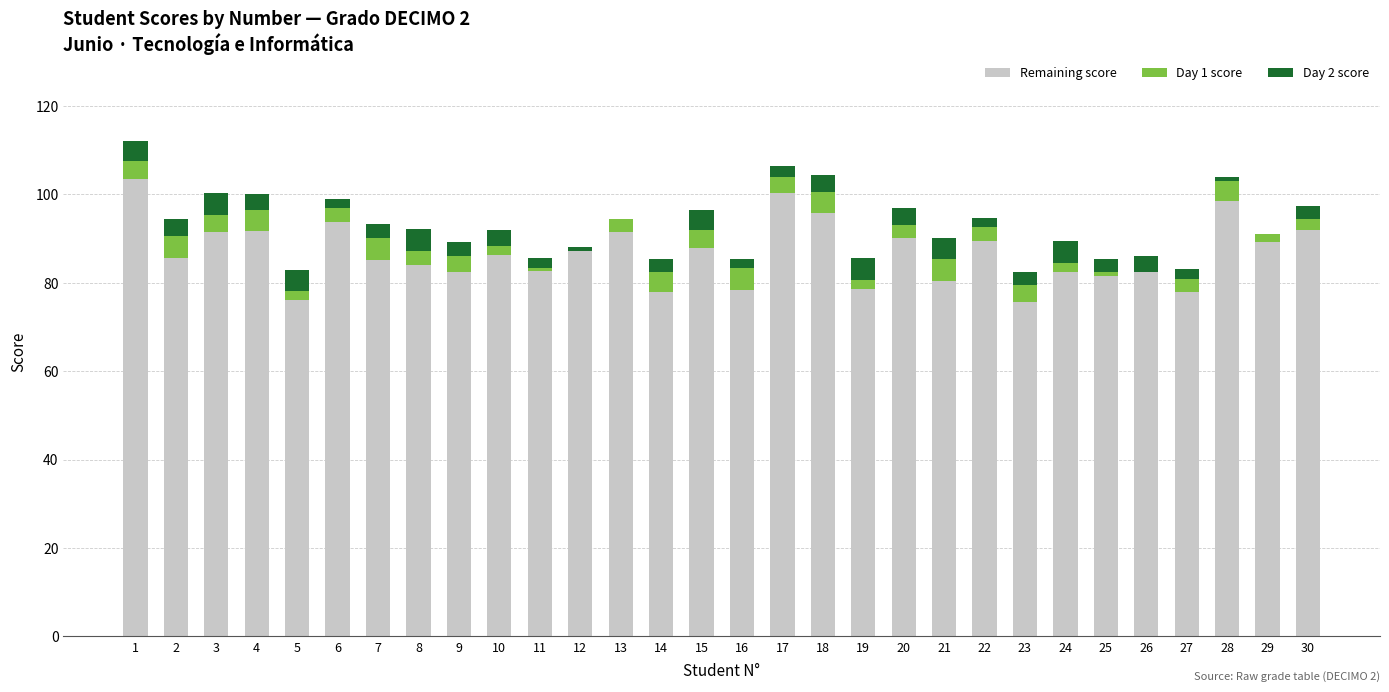

The value of Remaining score at 29 is 30.6. True or false?

False